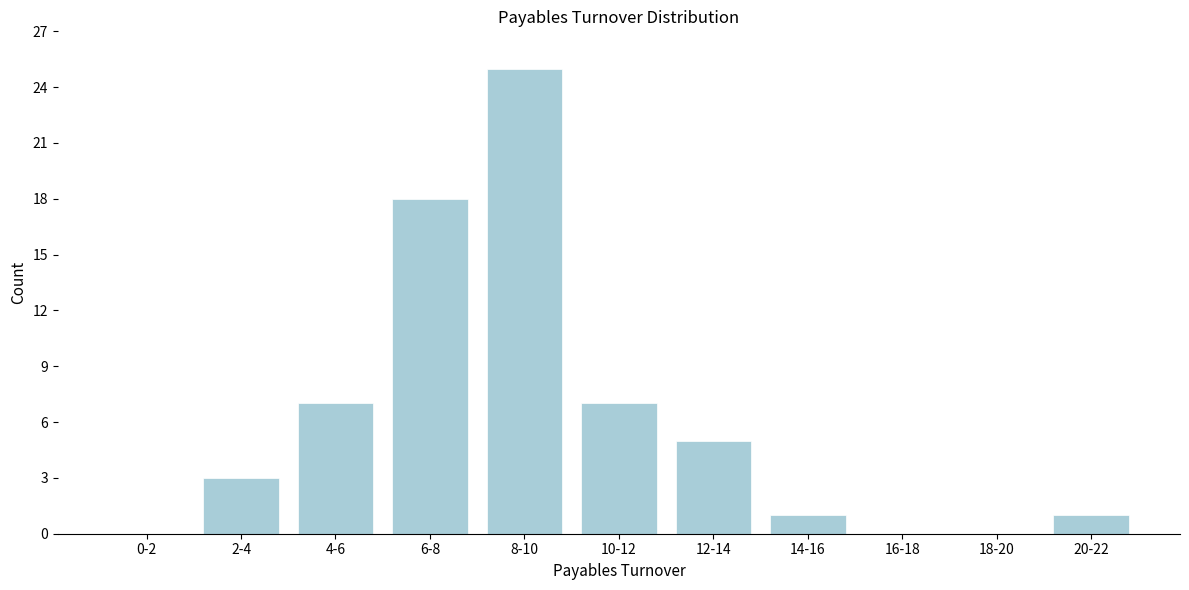

Reading left to right, transcribe all the data shown in this chart.

0-2=0	2-4=3	4-6=7	6-8=18	8-10=25	10-12=7	12-14=5	14-16=1	16-18=0	18-20=0	20-22=1